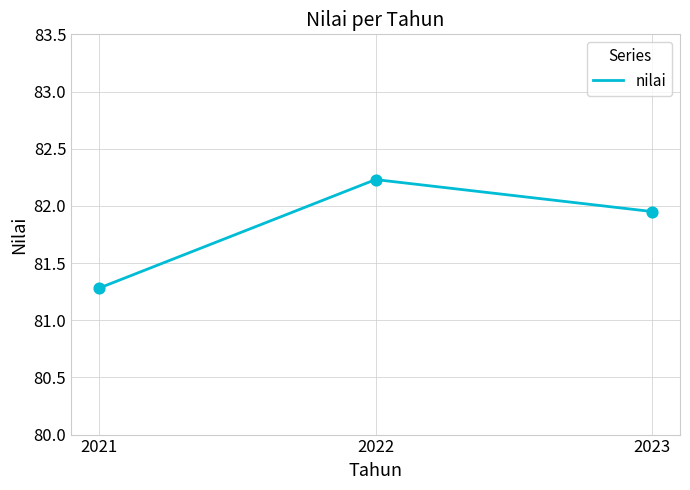

Between 2021 and 2023, which is larger?

2023